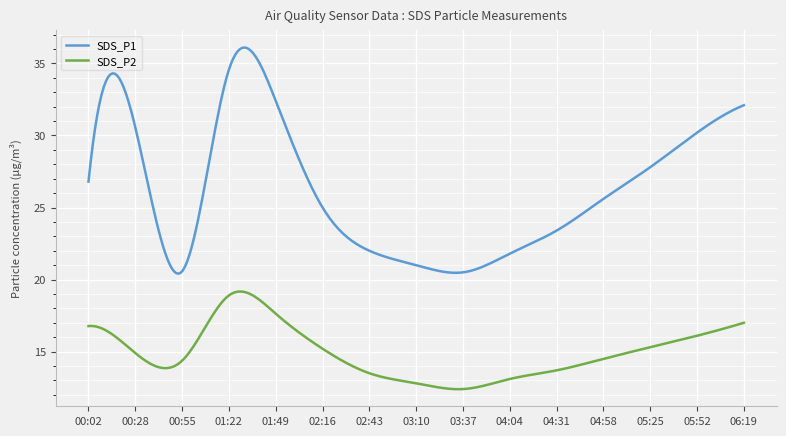

In SDS_P1, how many points are lower than both neighbors (excluding endpoints)?

2